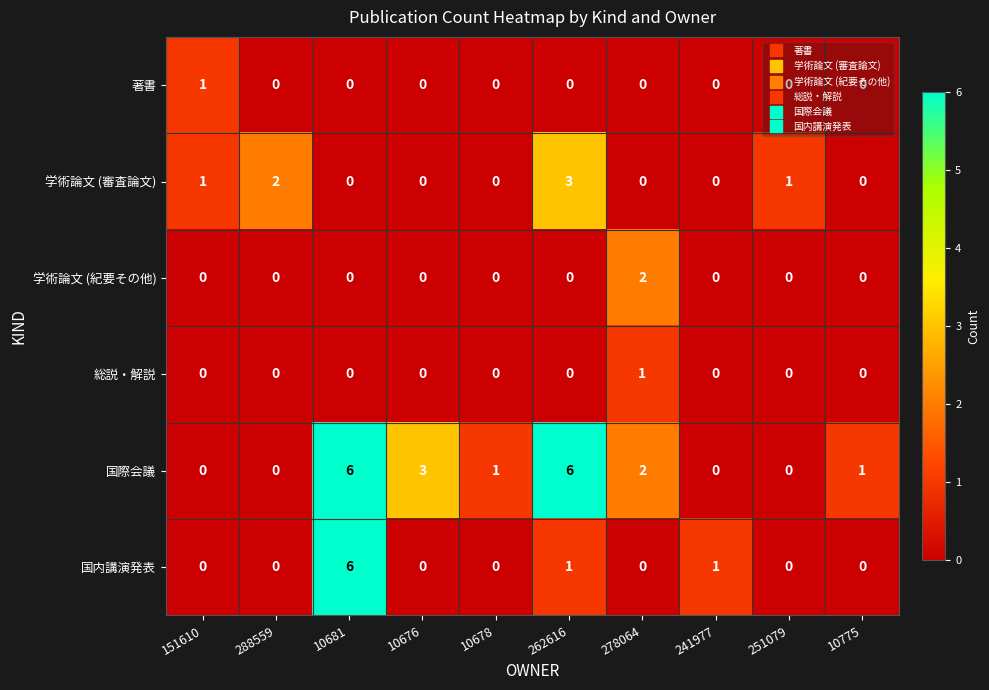

At which label is 国際会議 closest to 3?

10676